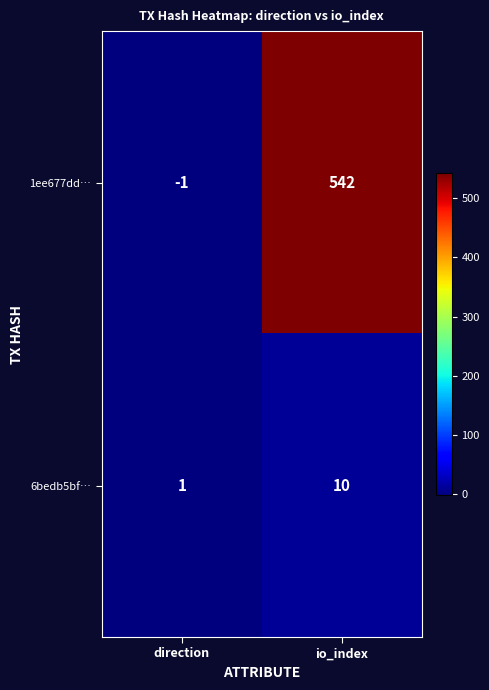

Where is 6bedb5bf… nearest to the value 5?

direction